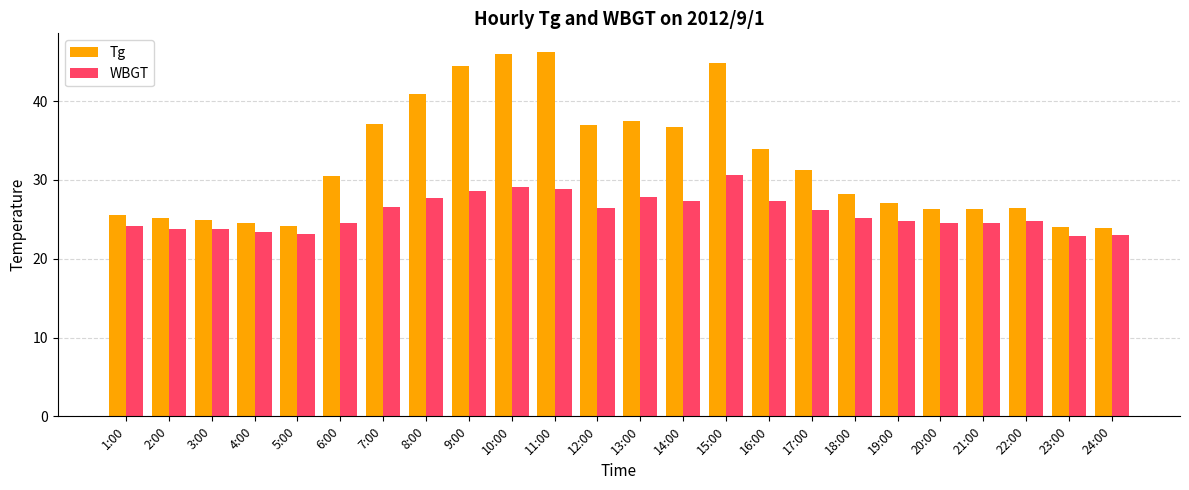

What is the difference between the highest and lowest values at 8:00?

13.2